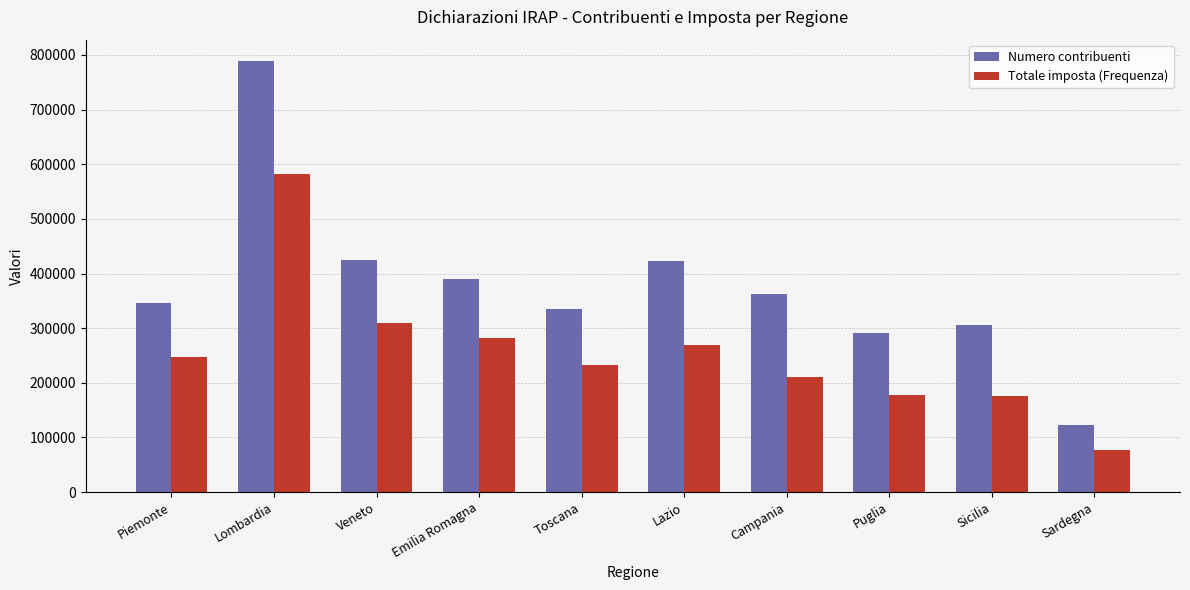

List the series in order of their peak value, highest first.

Numero contribuenti, Totale imposta (Frequenza)